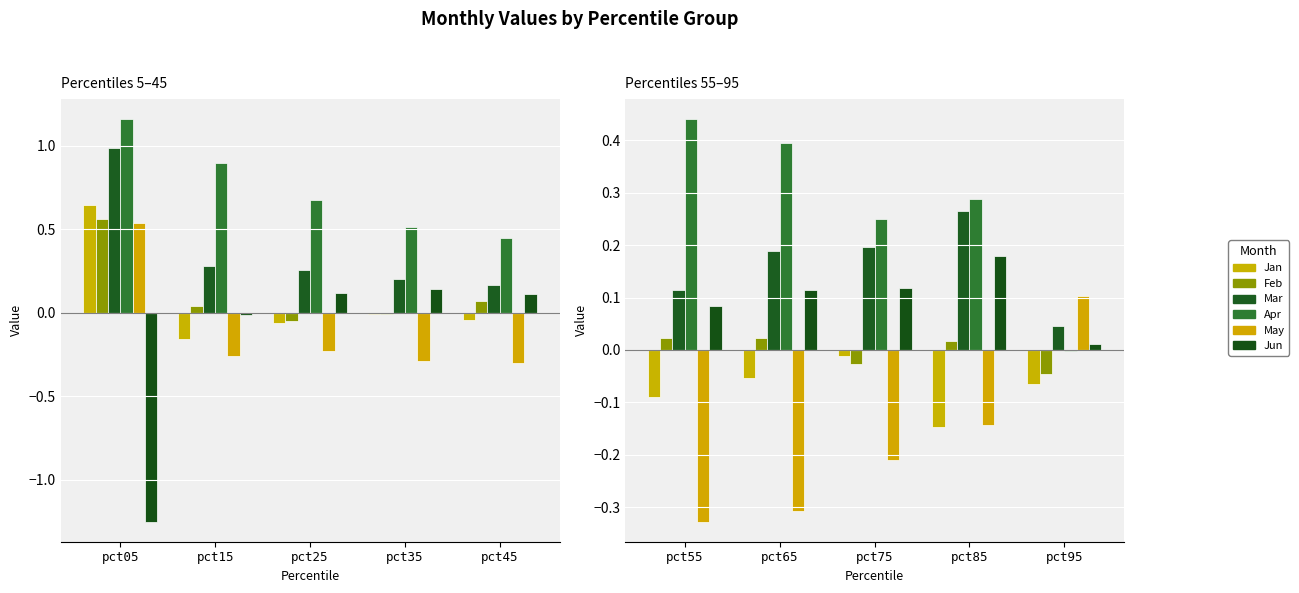

How many groups of bars are there?

5